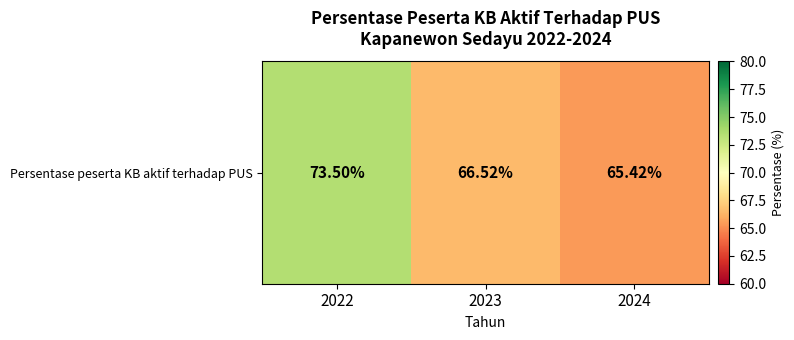

True or false: the data shows 65.4 at 2024.

True